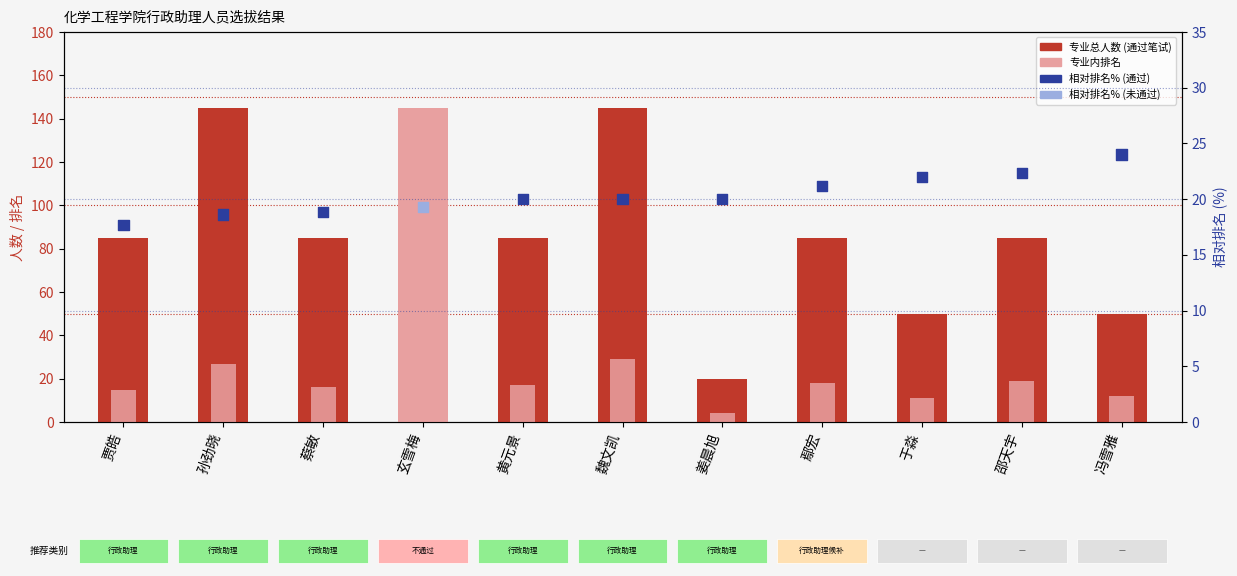

Approximately how many times larger is the value at 蔡敏 compared to 贾皓?

1.1